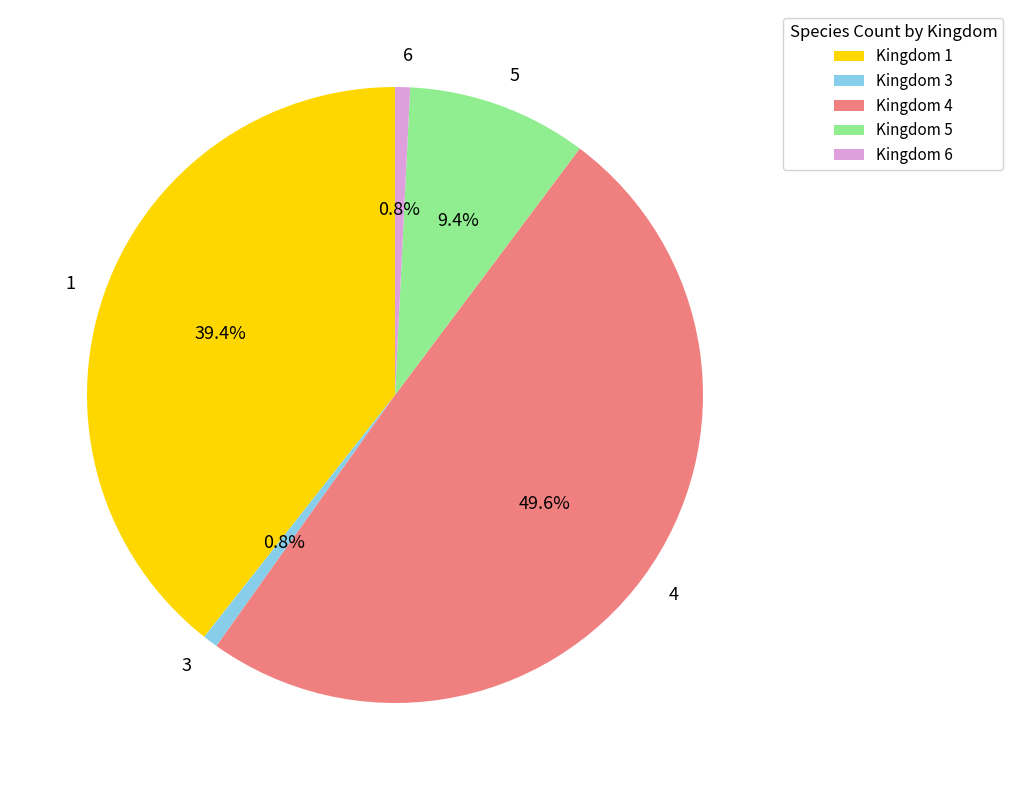

Is 4 the majority of the pie?

No